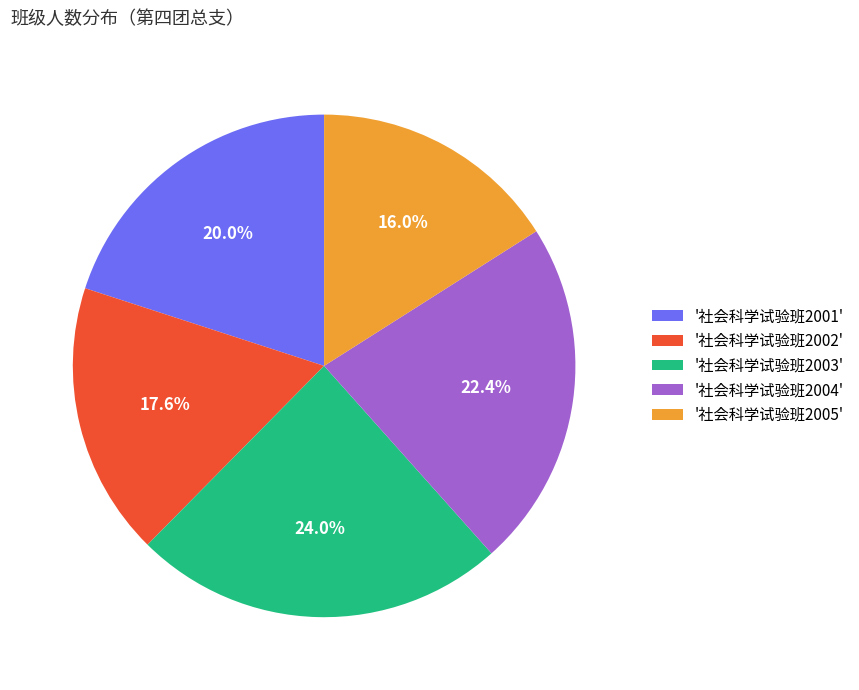

Which has a higher value, '社会科学试验班2005' or '社会科学试验班2004'?

'社会科学试验班2004'